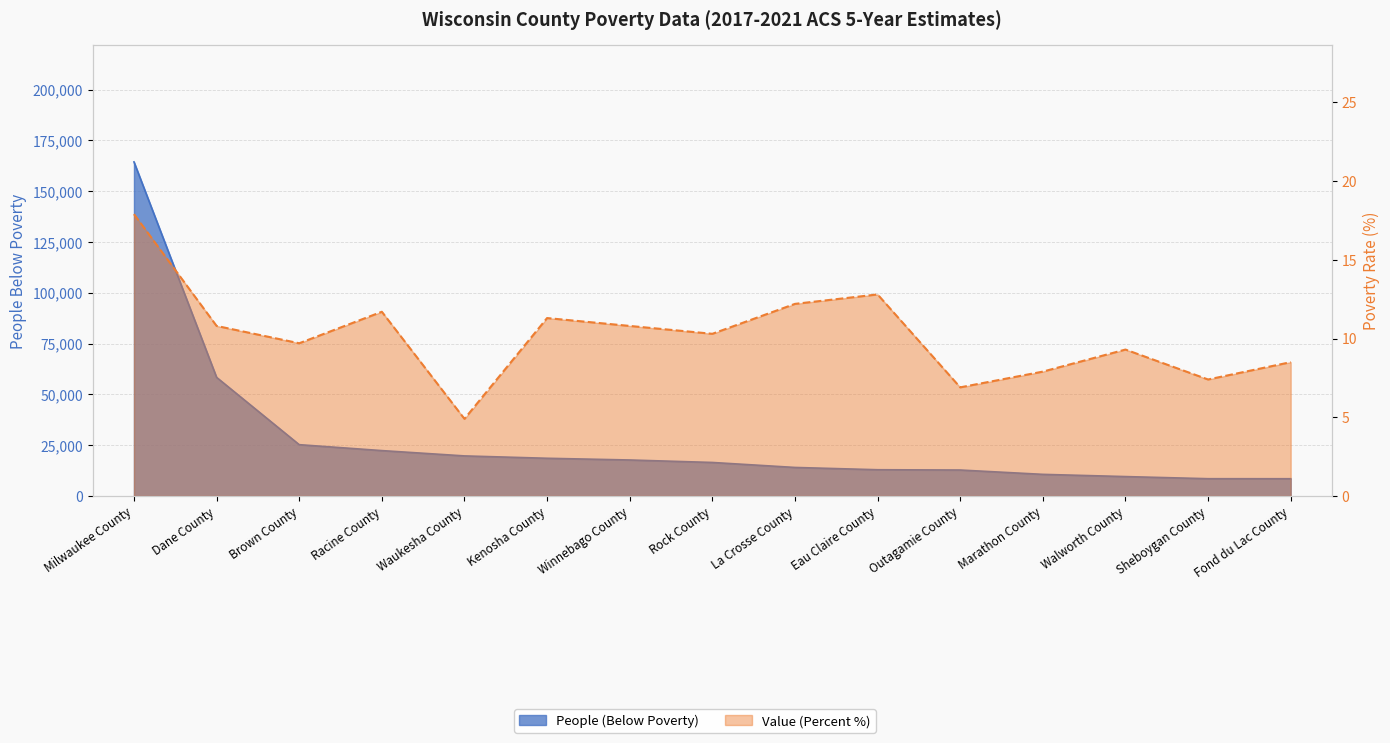

What is the average value of the People (Below Poverty) series?

28010.1